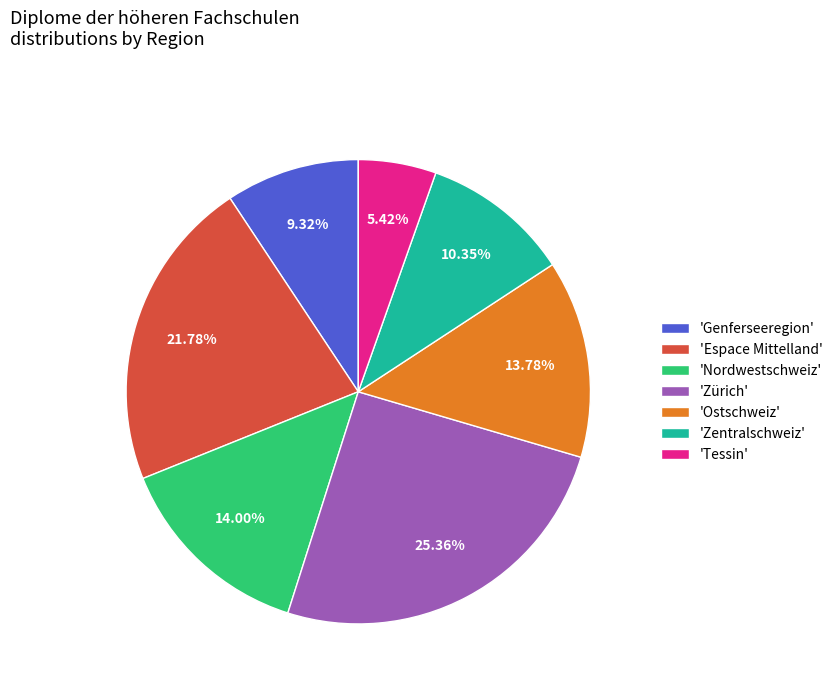

Which category has the biggest portion of the pie?

'Zürich'